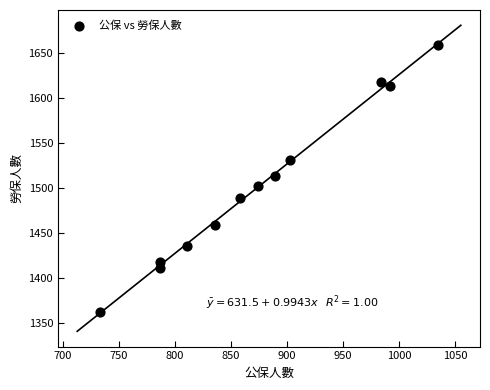

What is the range of X values (max minus min)?

302